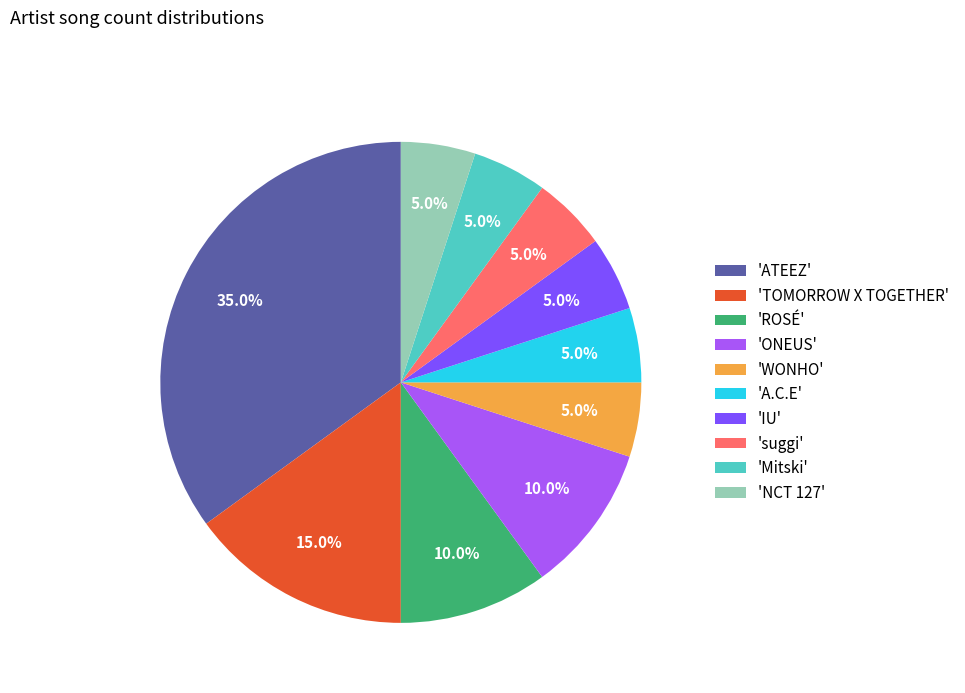

How many slices are in this pie chart?

10